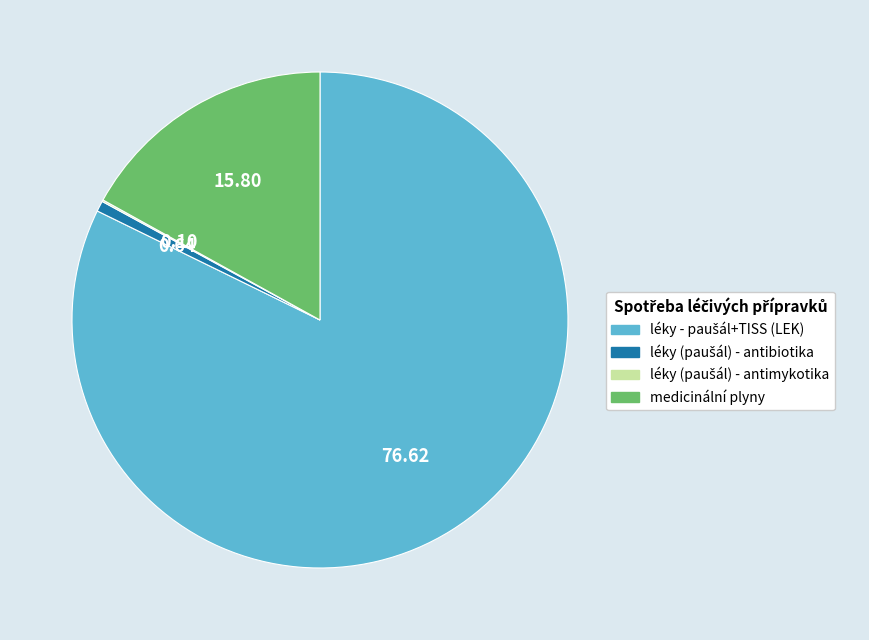

Does any single category account for the majority?

Yes